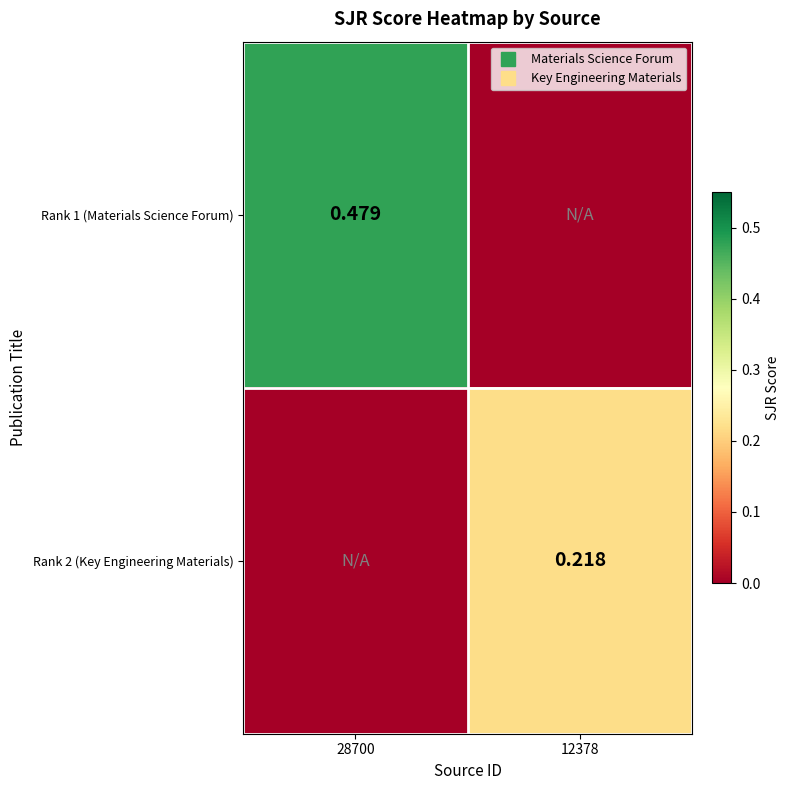

Which category has the lowest value across all series?

12378